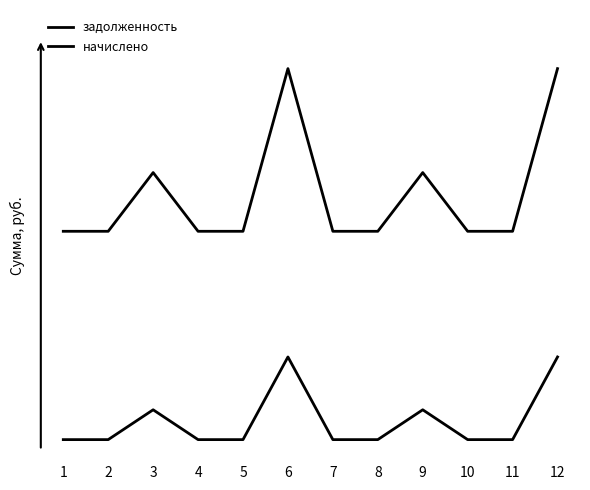

Which series has the widest spread of values?

задолженность